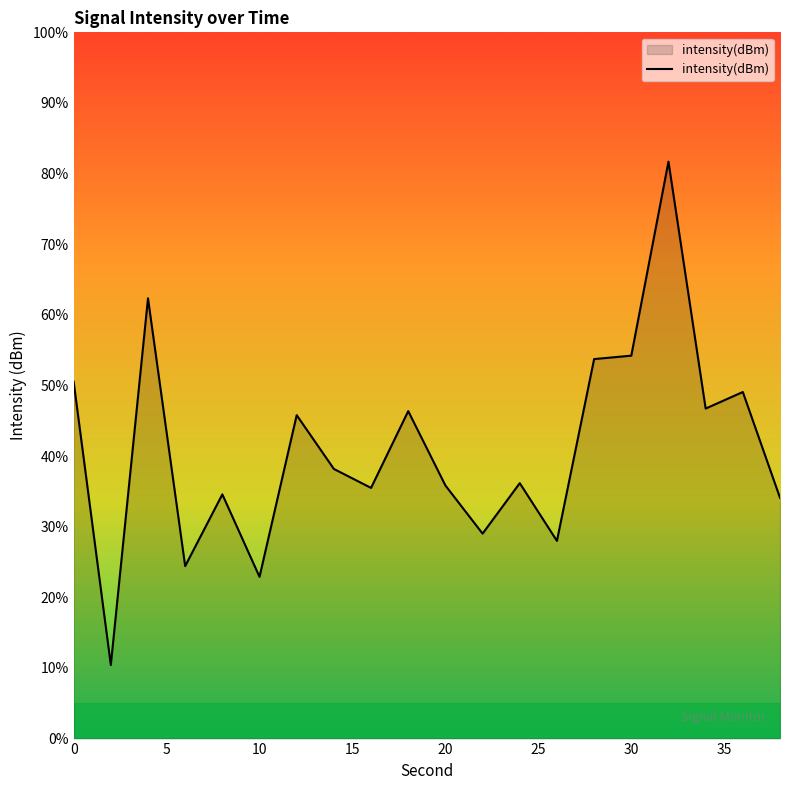

What is the smallest value displayed?

10.4